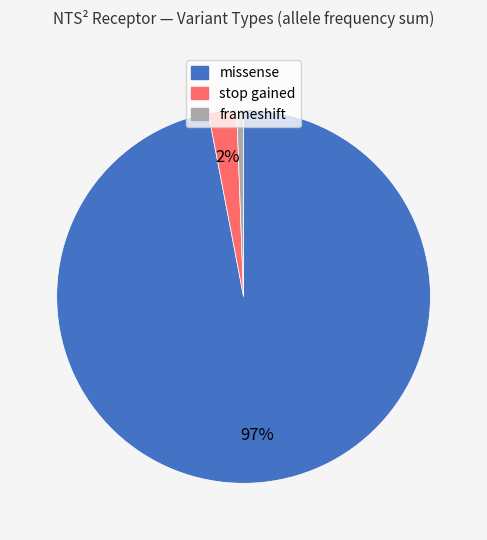

How many segments does this pie chart have?

3